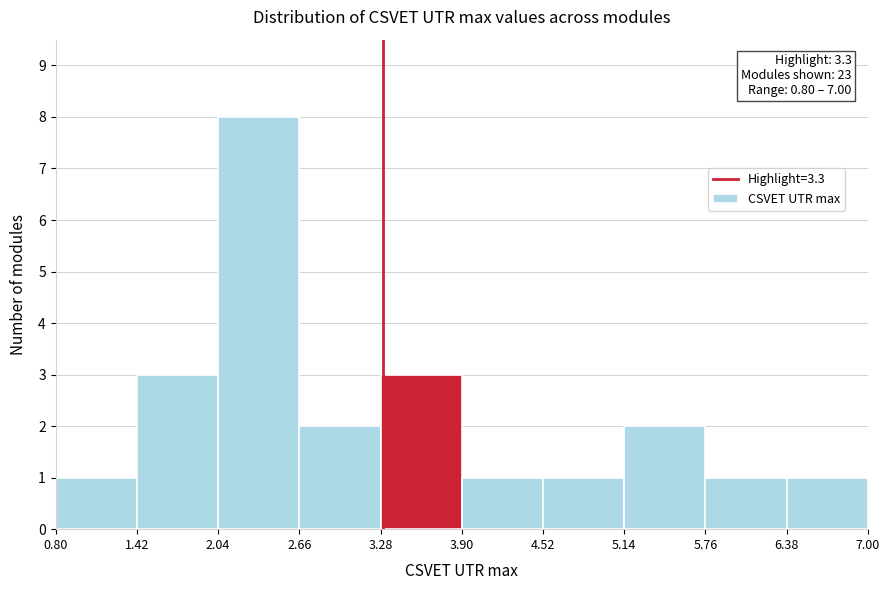

Over which range of the x-axis is the bar tallest?

2.04 to 2.66